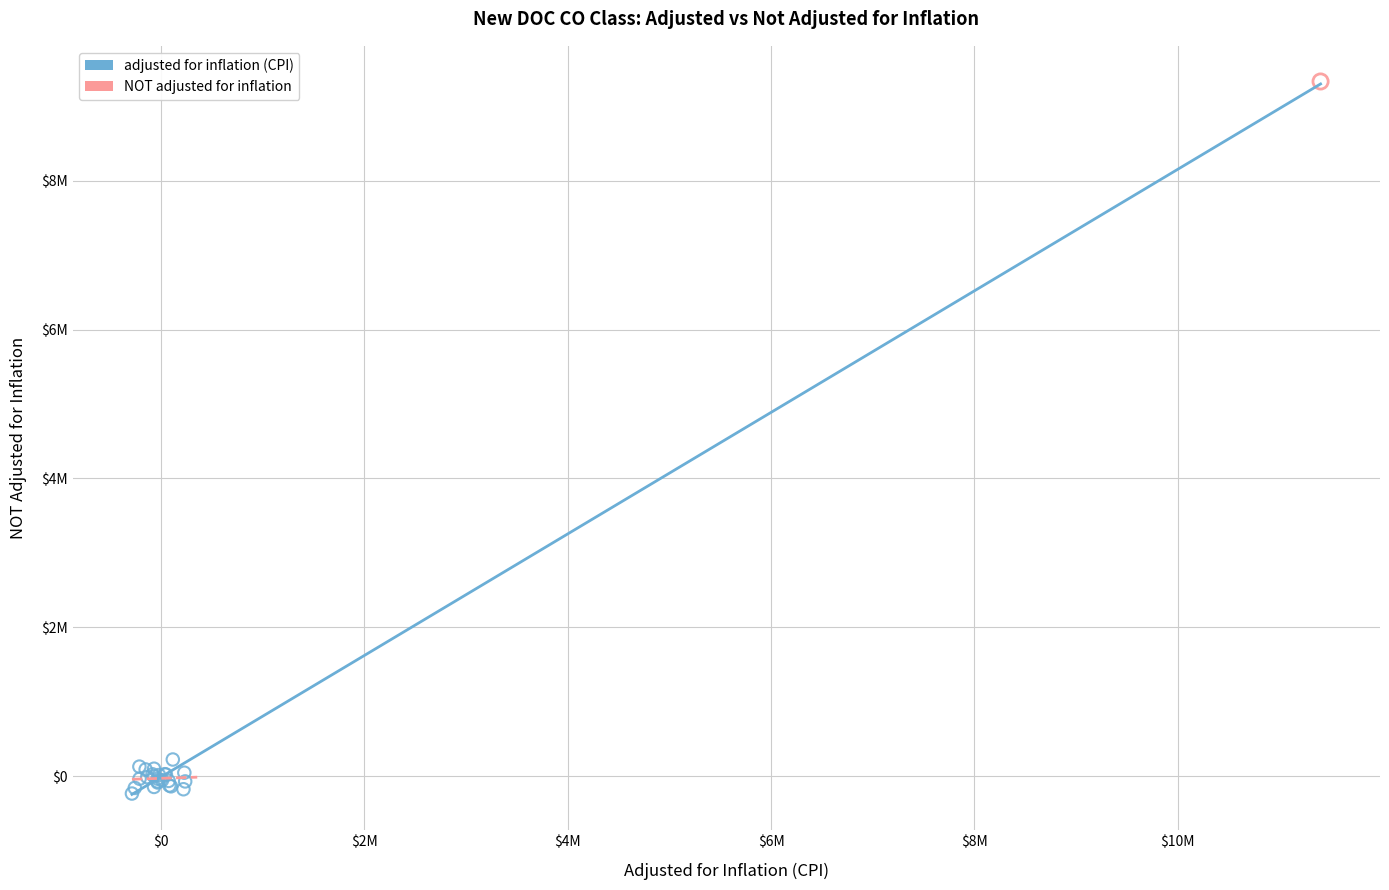

What are all the series names shown in the legend?

adjusted for inflation (CPI), NOT adjusted for inflation